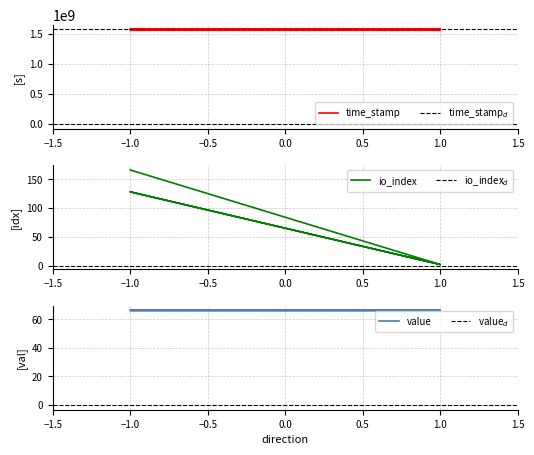

At how many categories does at least one series exceed 148706028?

4